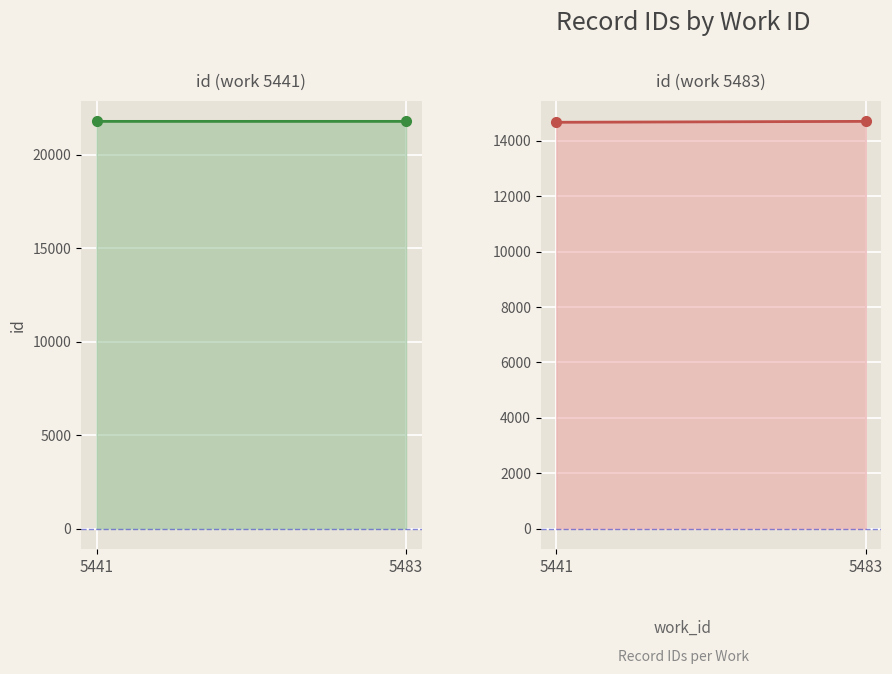

What is the difference between the highest and lowest values at 5441?

7104